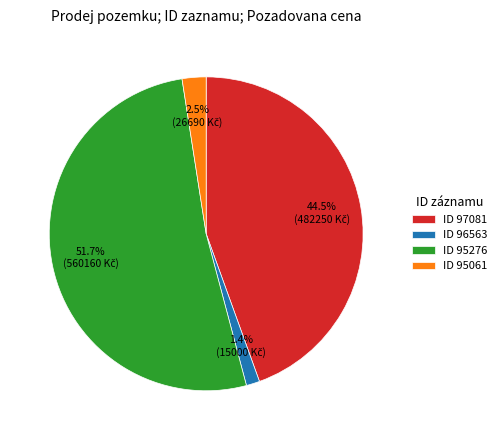

Do ID 95061 and ID 96563 together represent more than half of the pie?

No